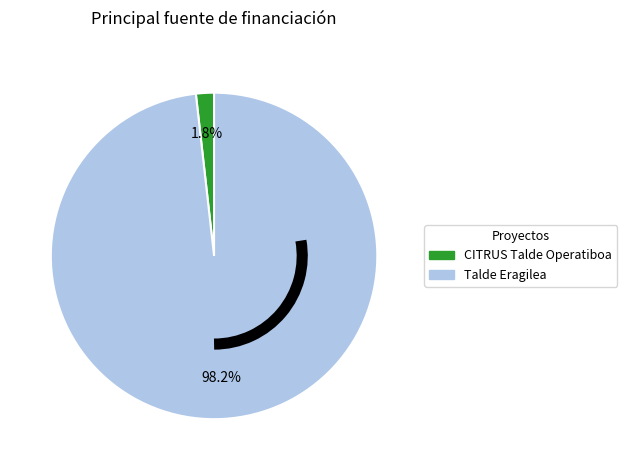

True or false: CITRUS Talde Operatiboa accounts for 2% of the total.

True